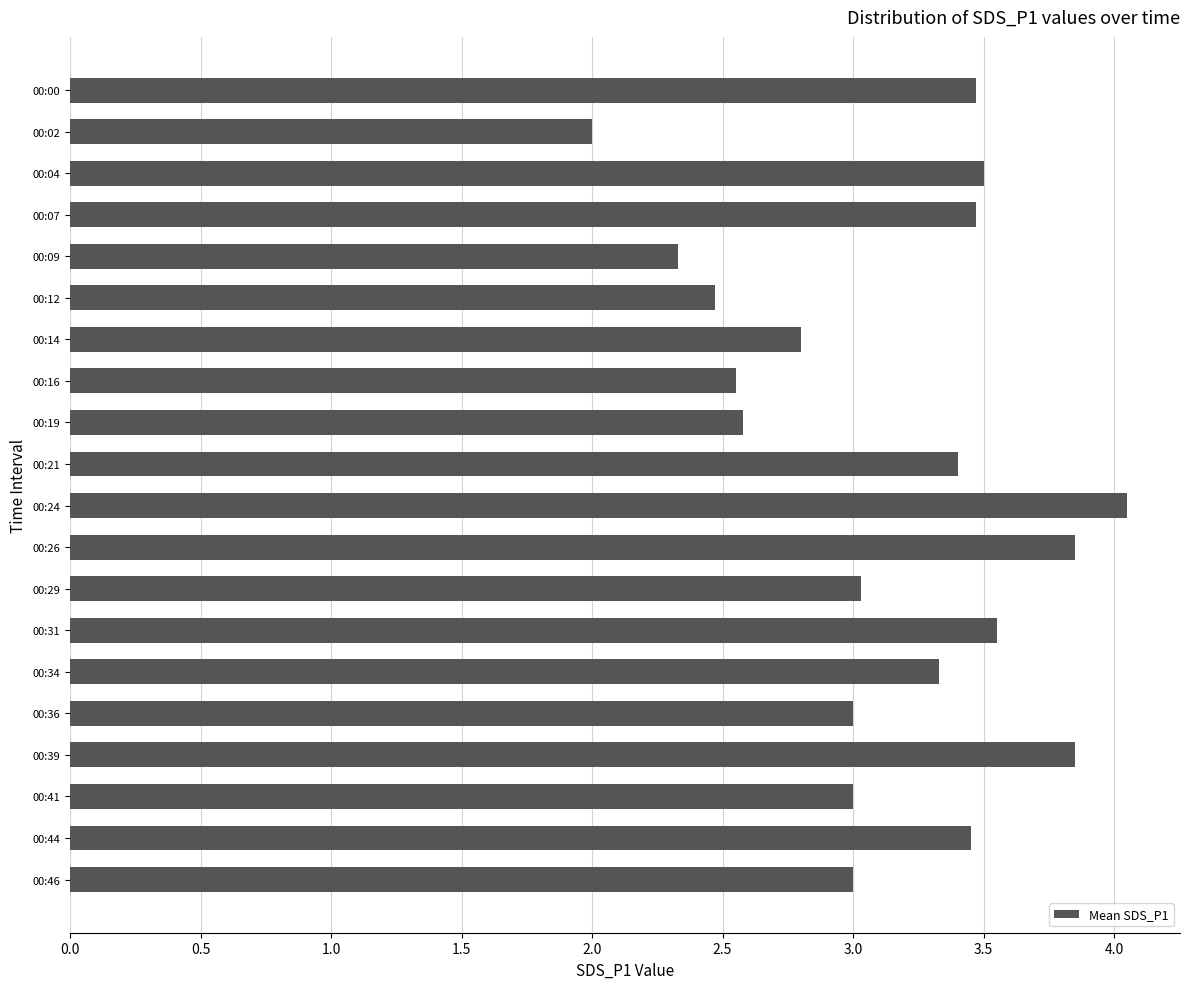

What is the difference between the values at 00:34 and 00:26?

0.5